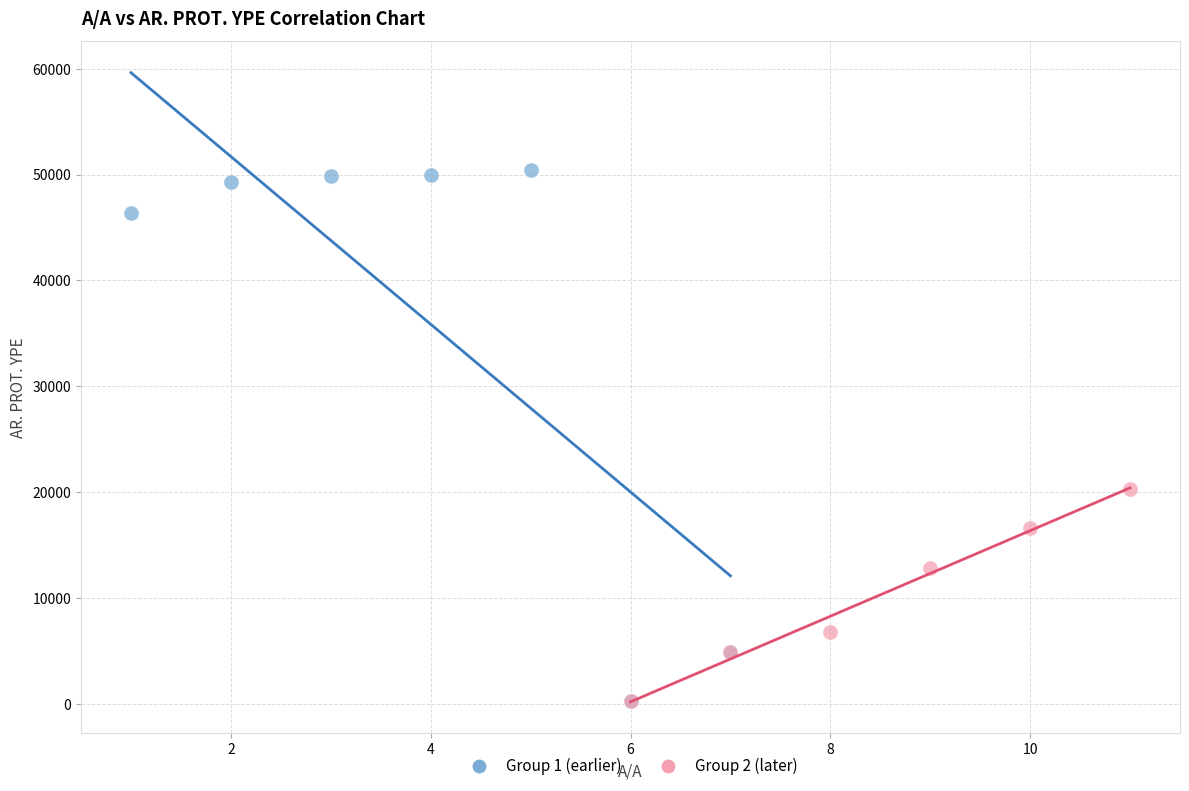

Which series reaches the maximum Y coordinate?

Group 1 (earlier)